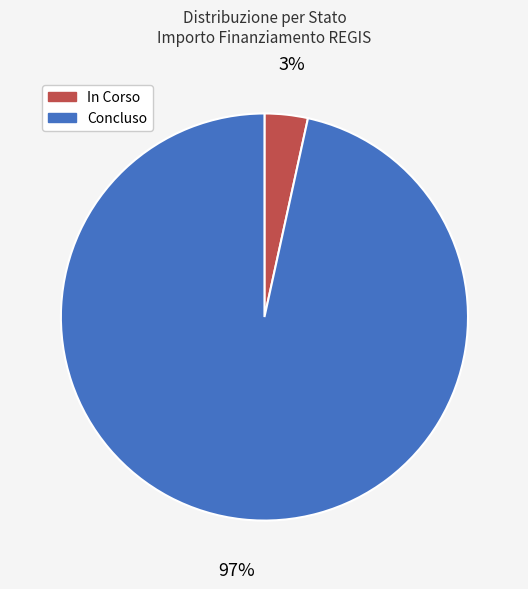

To the nearest percent, what is the average slice percentage?

50%